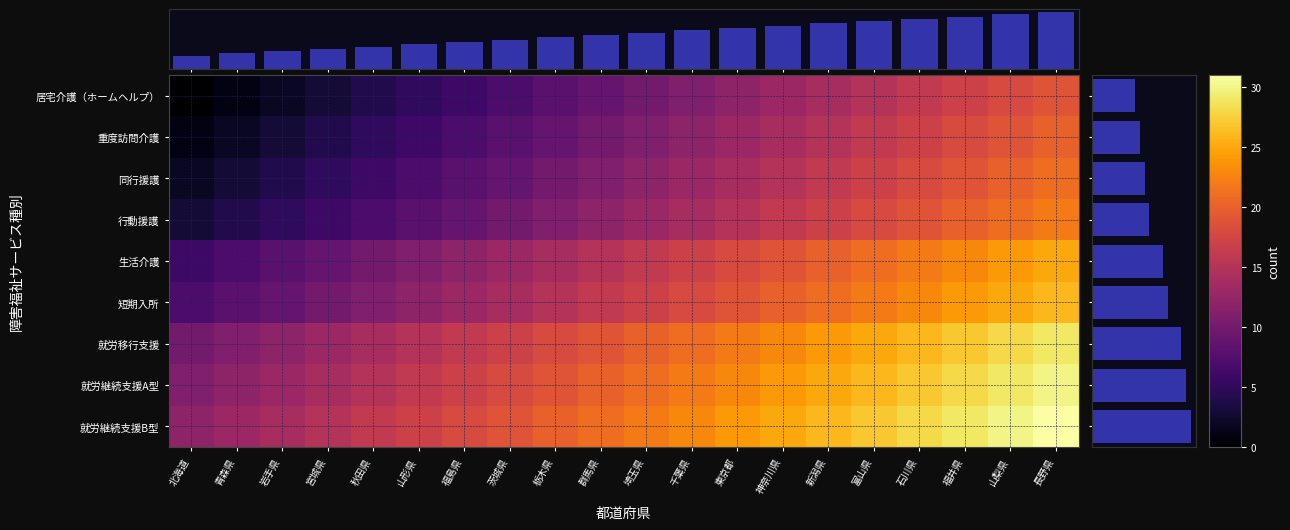

At how many categories does at least one series exceed 25?

6